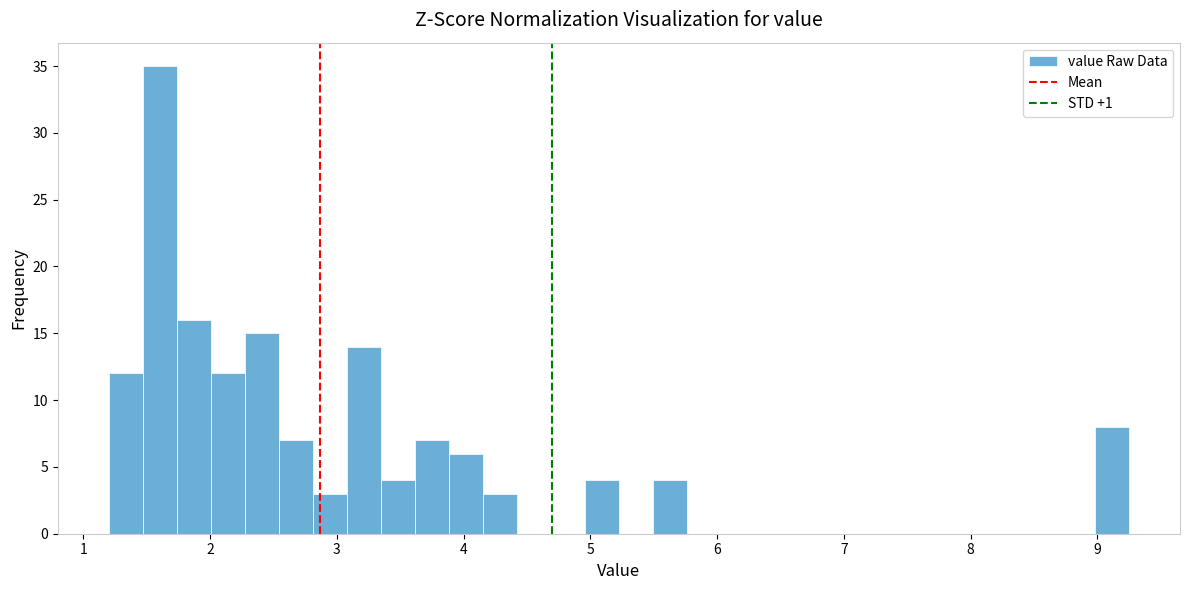

Around what value on the x-axis is the tallest bar? Give the approximate position of its centre, as read against the axis.

1.6